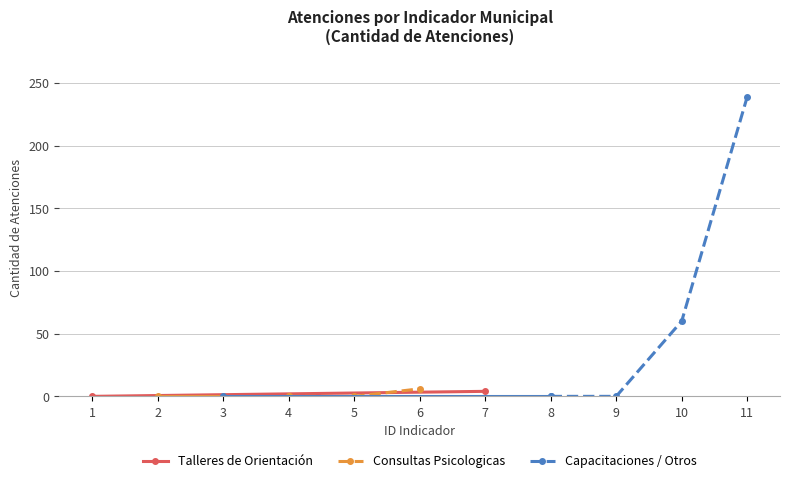

Rank the series at 7 from highest to lowest value.

Talleres de Orientación, Consultas Psicologicas, Capacitaciones